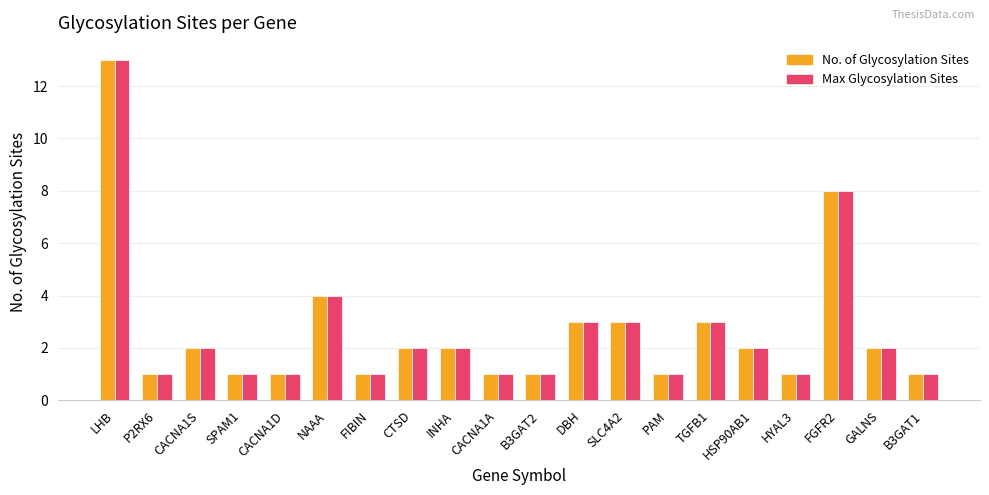

Which category has the highest value in the No. of Glycosylation Sites series?

LHB